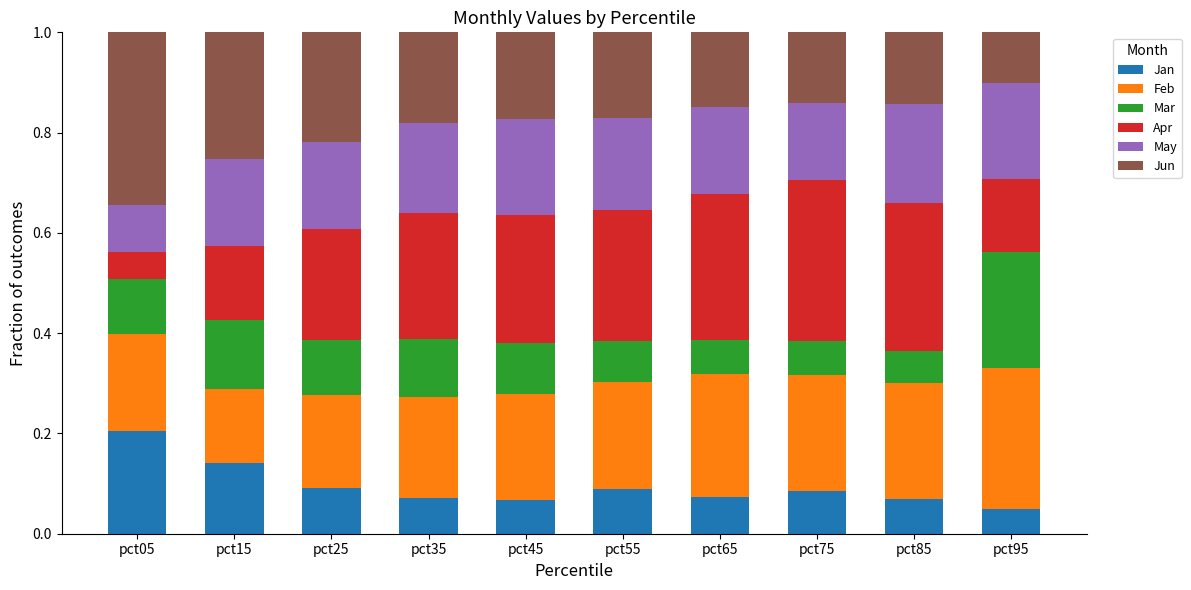

Is it true that Jan equals 0.1 at pct15?

True